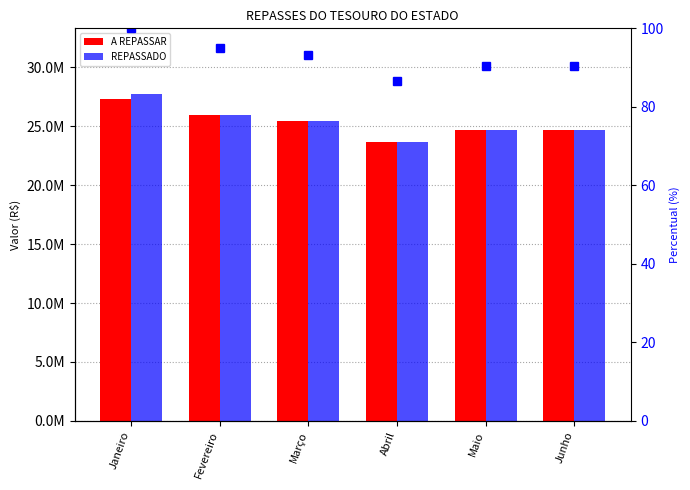

The REPASSADO series shows 24690586.7 at Maio. True or false?

True